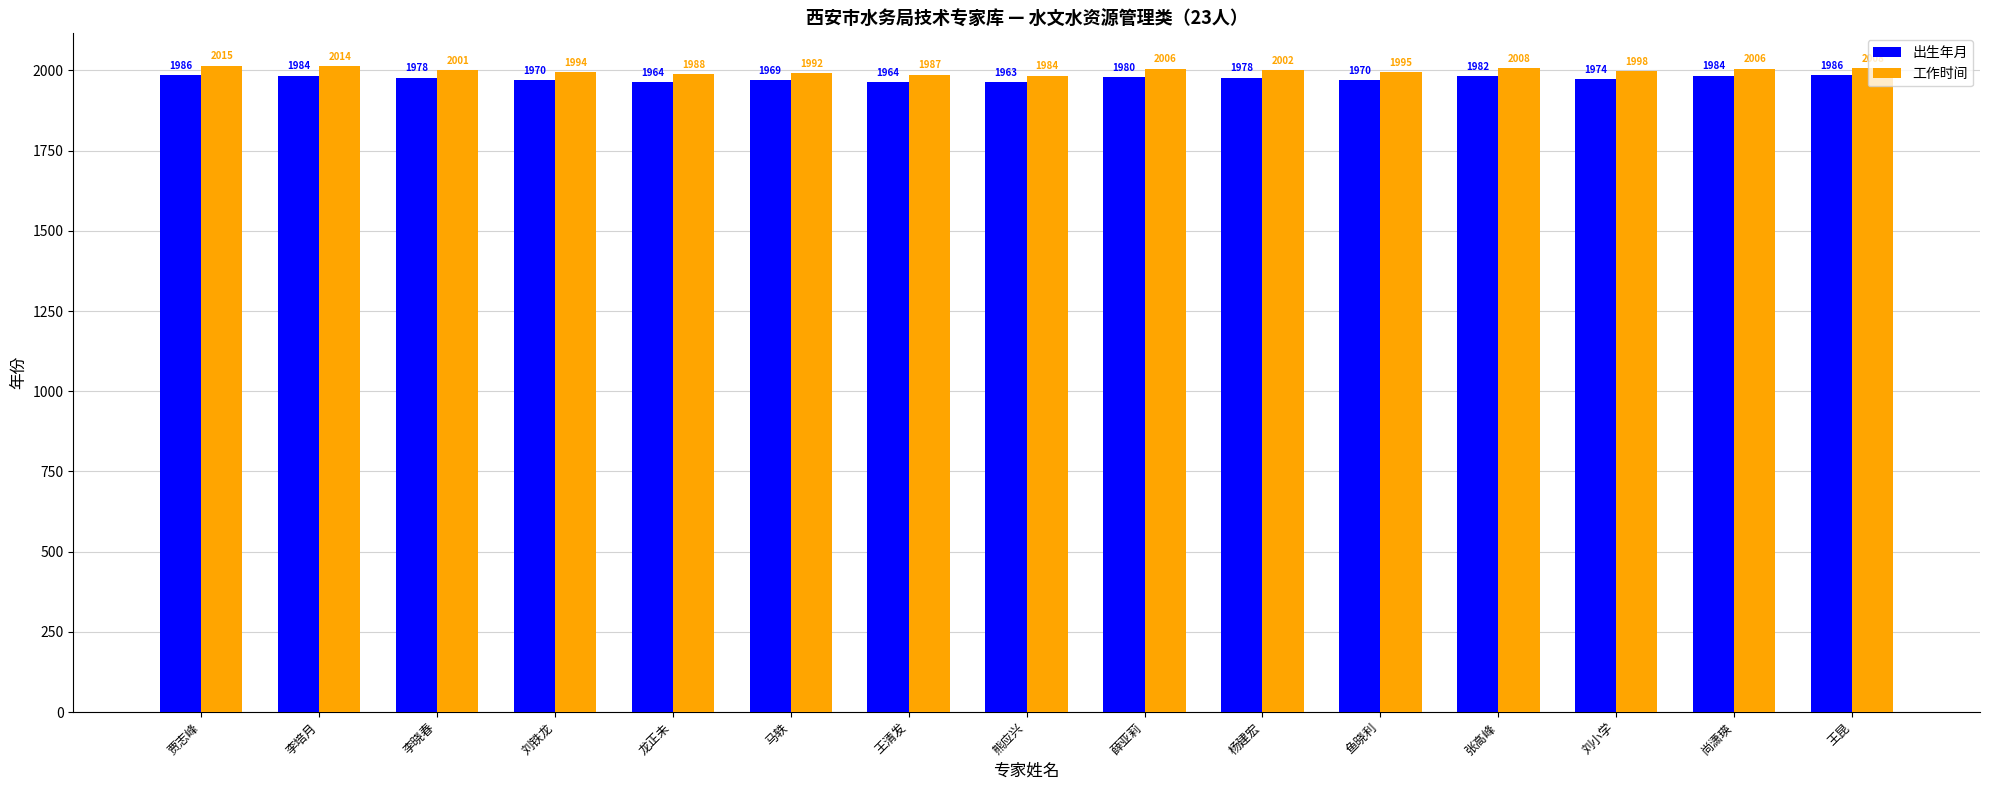

Reading left to right, list all the values displayed in this chart.

出生年月: 1986	1984	1978	1970	1964	1969	1964	1963	1980	1978	1970	1982	1974	1984	1986
工作时间: 2015	2014	2001	1994	1988	1992	1987	1984	2006	2002	1995	2008	1998	2006	2008